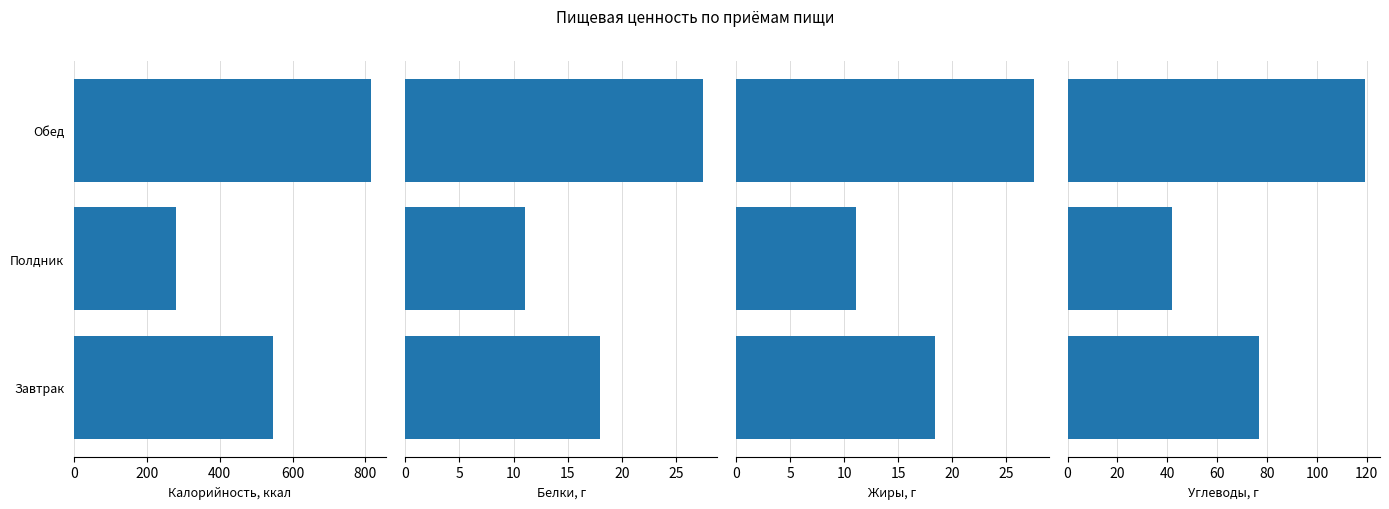

List the series in order of their peak value, lowest first.

Белки, Жиры, Углеводы, Калорийность